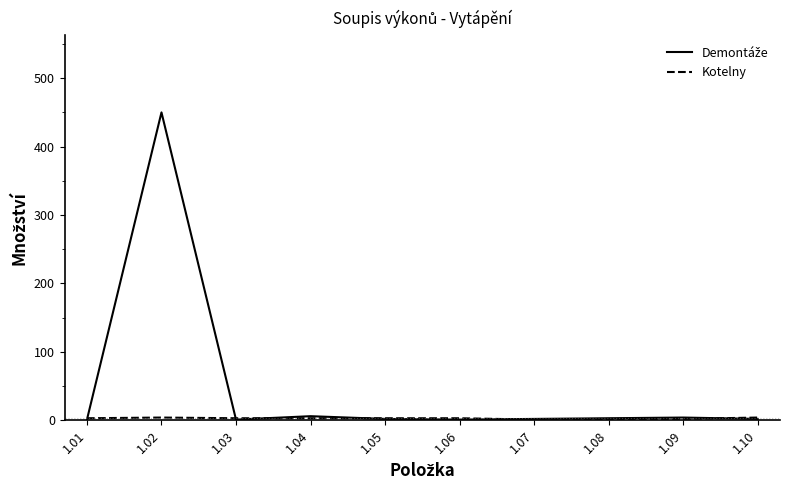

Which series has the largest range (max minus min)?

Demontáže